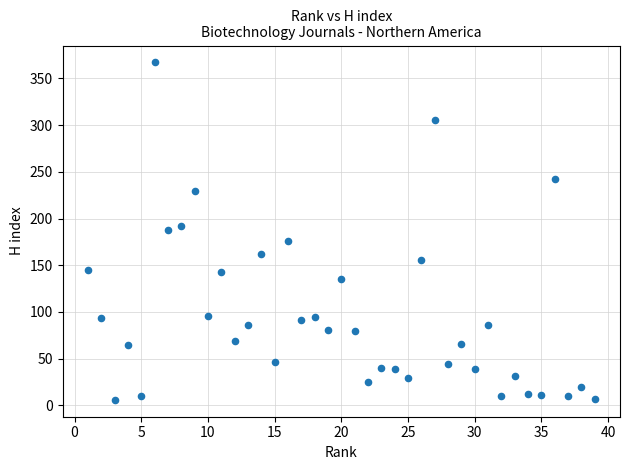

What is the range of Y values (max minus min)?

361